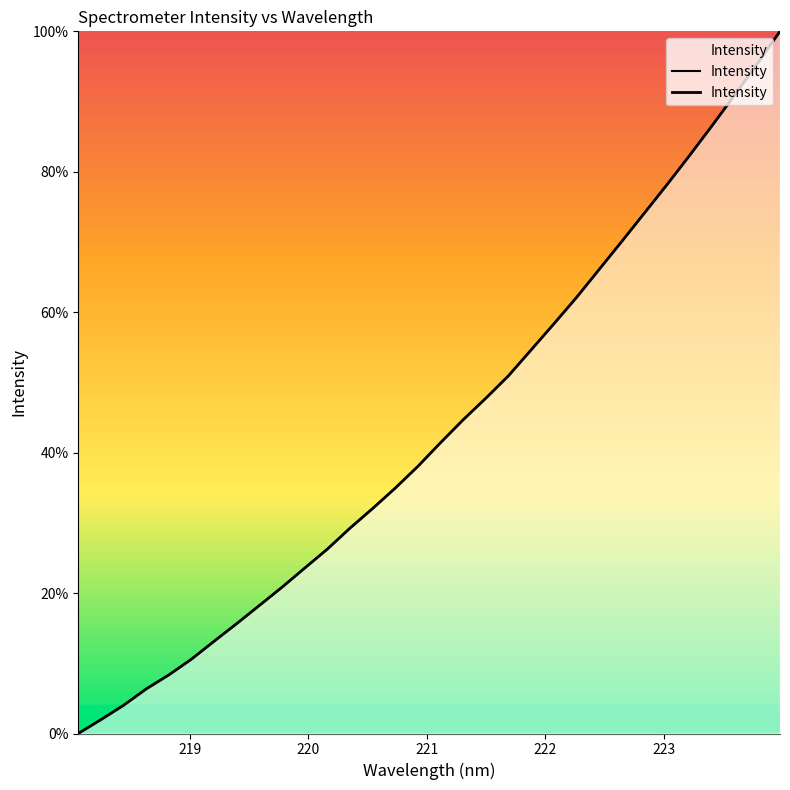

How many distinct data groups are displayed?

1